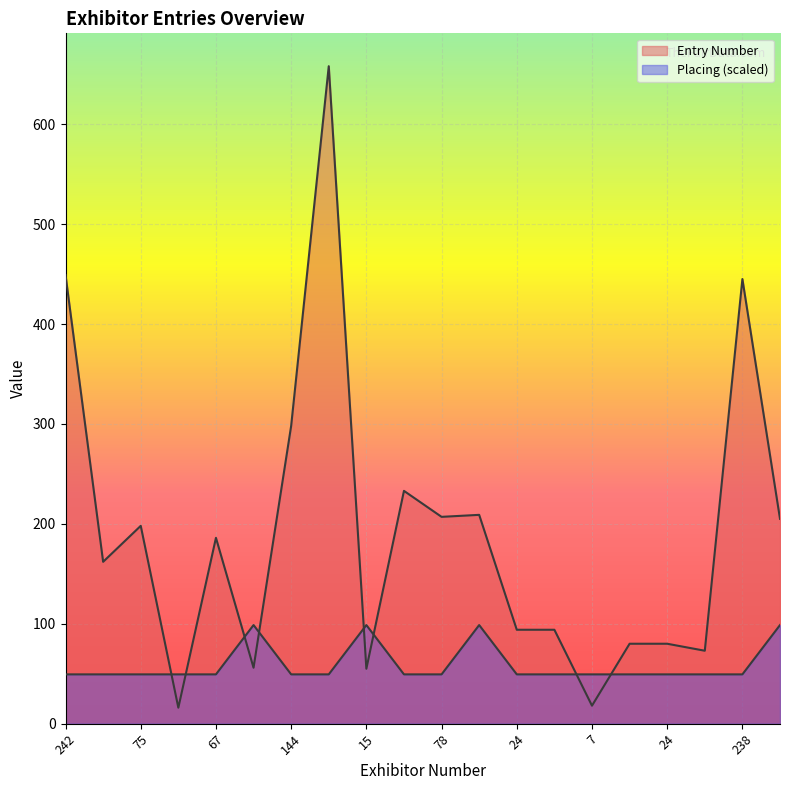

Which series ends up on top after the final intersection of Placing and Entry Number?

Entry Number